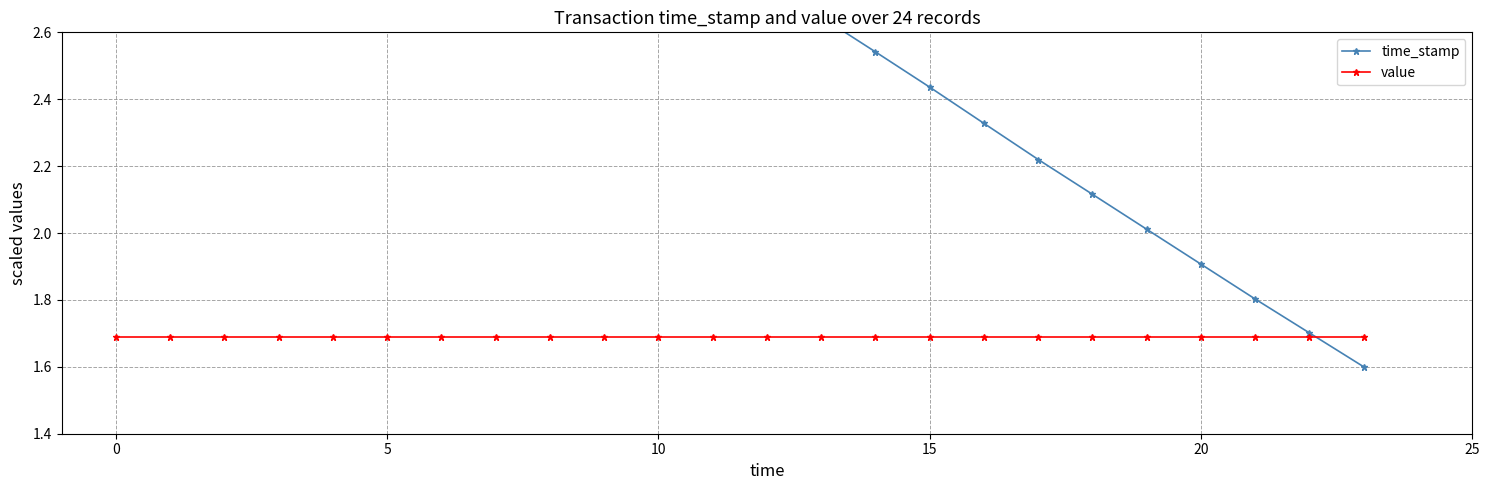

List the series in order of their peak value, highest first.

time_stamp, value